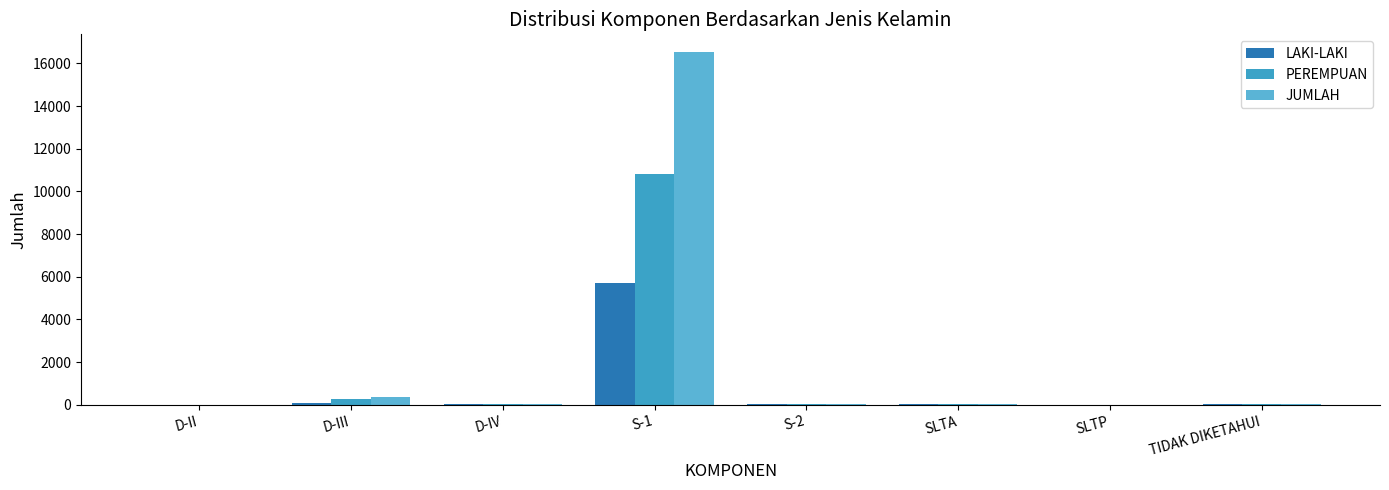

Reading left to right, what are all the values shown in this chart?

LAKI-LAKI: D-II=1	D-III=105	D-IV=14	S-1=5702	S-2=13	SLTA=14	SLTP=1	TIDAK DIKETAHUI=20
PEREMPUAN: D-II=0	D-III=248	D-IV=44	S-1=10833	S-2=18	SLTA=22	SLTP=4	TIDAK DIKETAHUI=16
JUMLAH: D-II=1	D-III=353	D-IV=58	S-1=16535	S-2=31	SLTA=36	SLTP=5	TIDAK DIKETAHUI=36